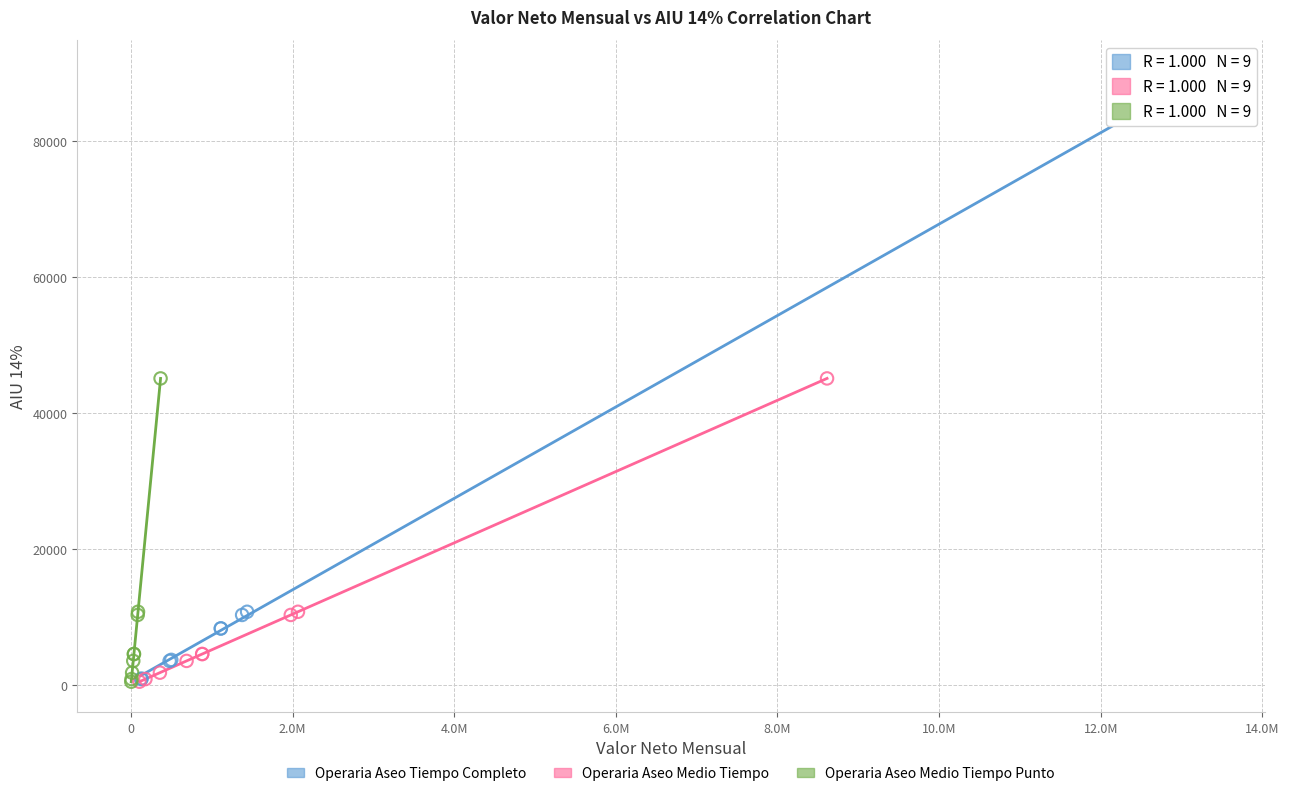

Which series has the largest Y range (max minus min)?

Operaria Aseo Tiempo Completo